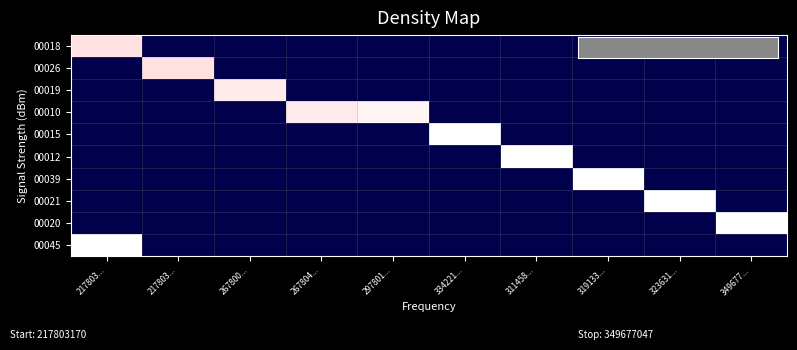

Rank the series by their maximum value, from highest to lowest.

00045, 00020, 00015, 00021, 00039, 00012, 00010, 00019, 00026, 00018